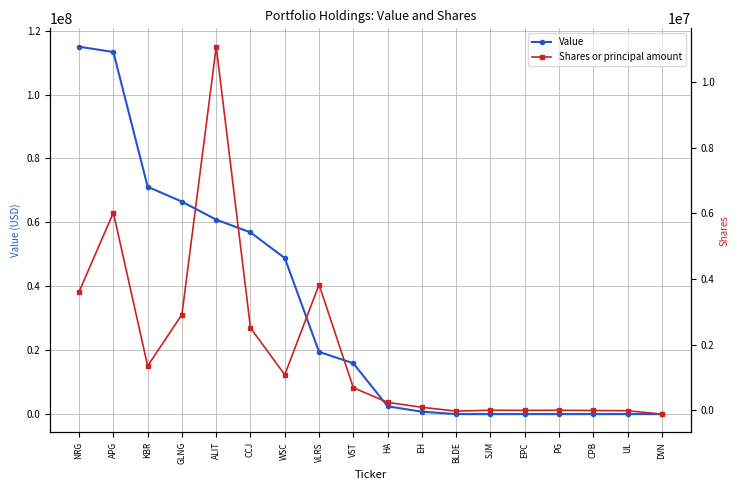

At which label is Value closest to 57492774?

CCJ